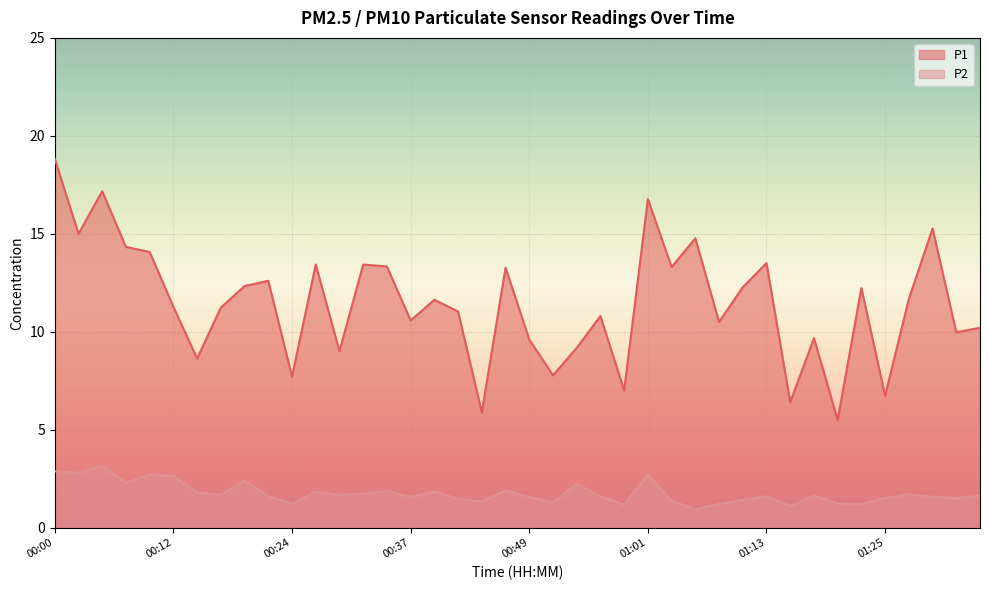

The P2 series shows 0.5 at 01:25. True or false?

False